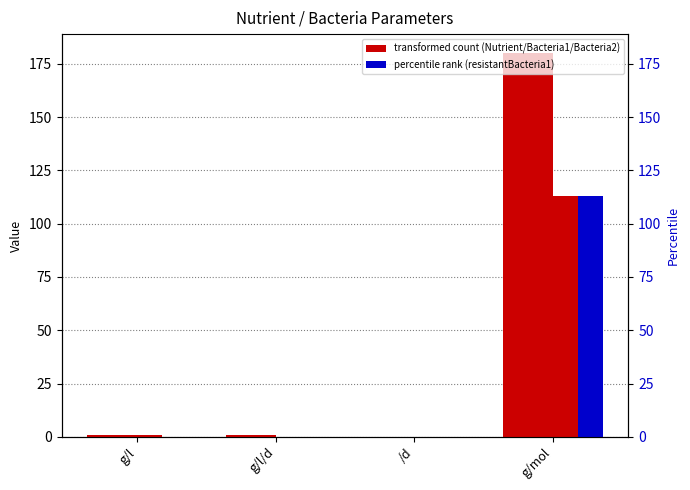

Reading right to left, list all the values displayed in this chart.

Nutrient: 180.0	0.1	1.0	1.0
Bacteria1: 180.0	0.1	1.0	1.0
Bacteria2: 113.0	0.1	0.0	1.0
resistantBacteria1: 113.0	0.1	0.0	0.0